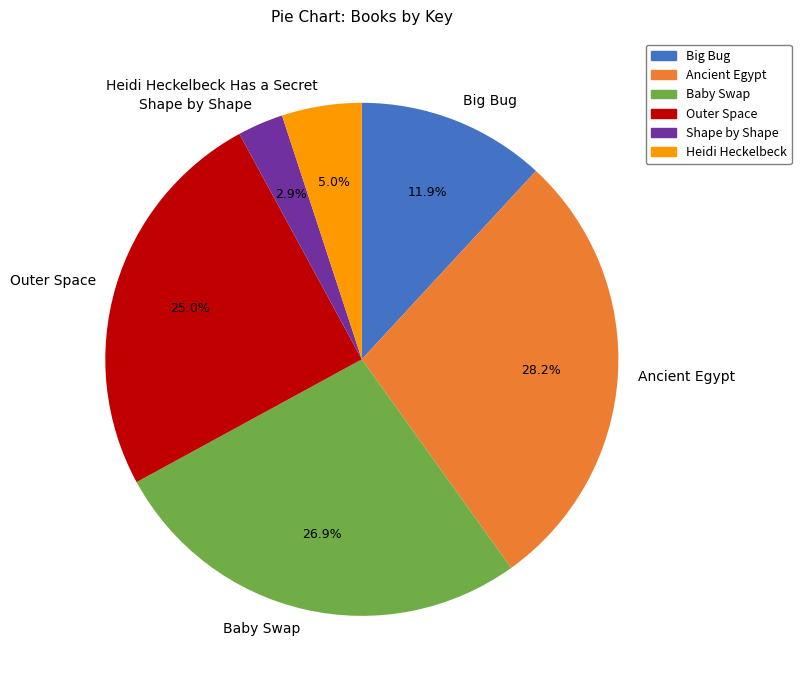

What percentage is the Shape by Shape slice, to the nearest percent?

3%